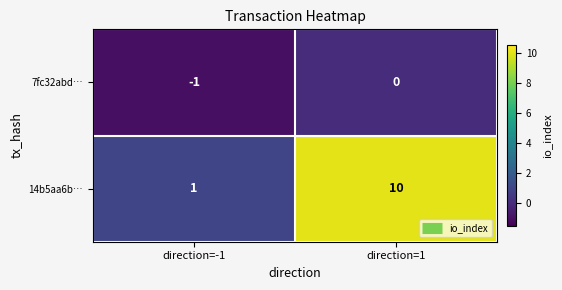

The 14b5aa6b… series shows 10 at direction=1. True or false?

True